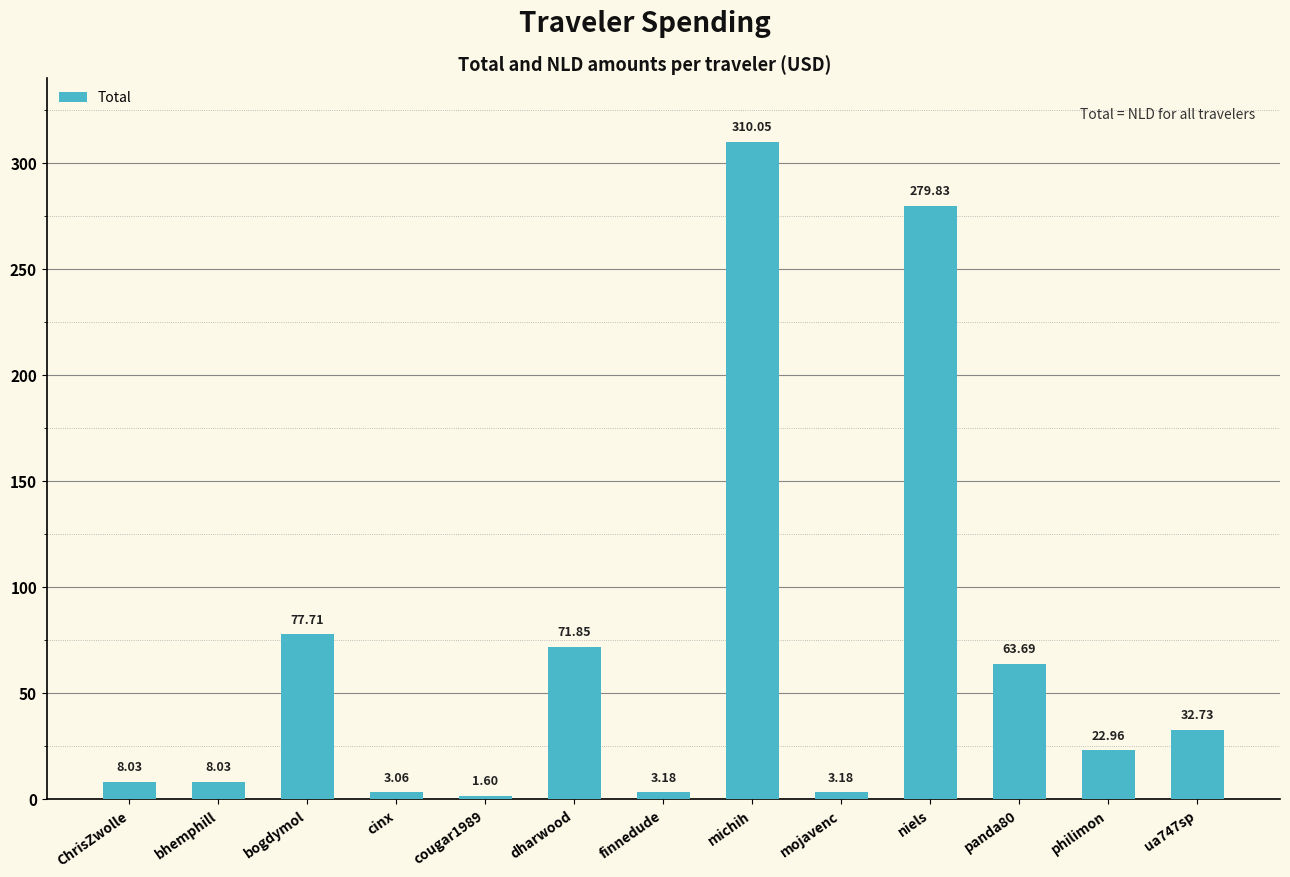

What position from the right is philimon?

2